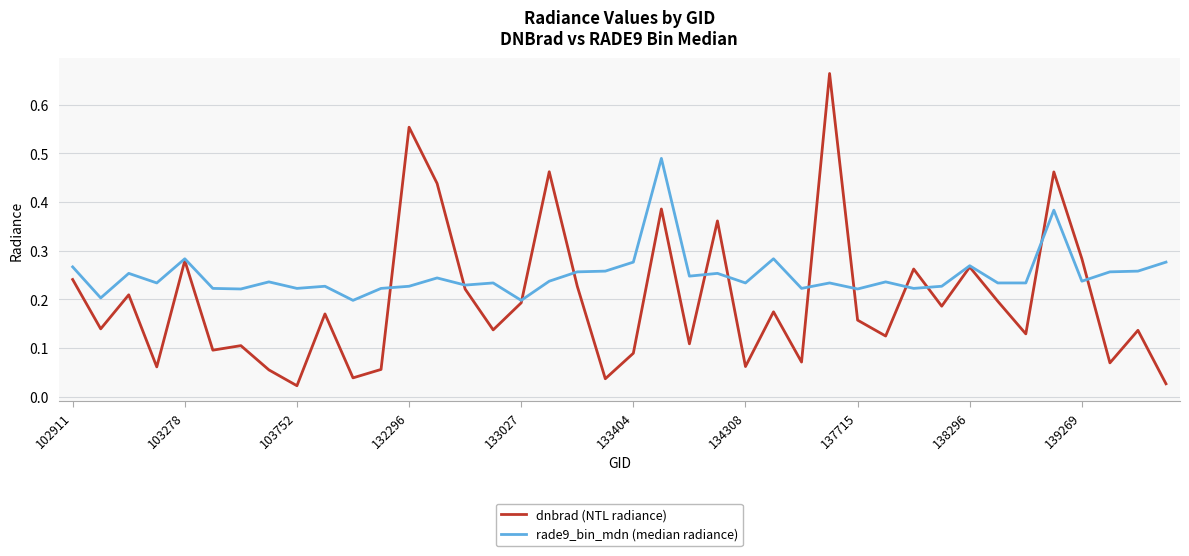

What is the sum of all dnbrad (NTL radiance) values?

8.0